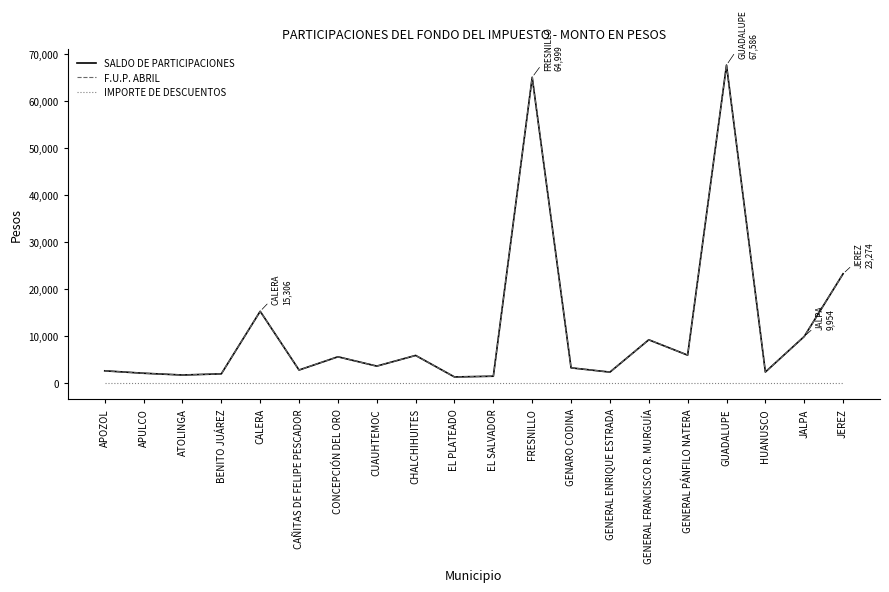

Does the chart display data point markers on the line(s)?

No